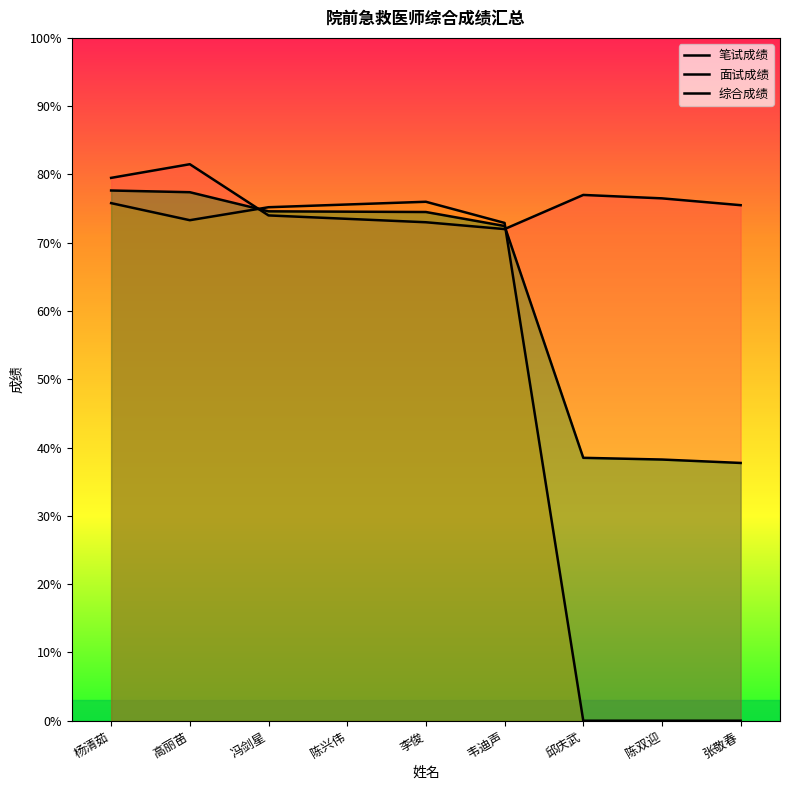

At which category does the chart reach its minimum across all series?

邱庆武